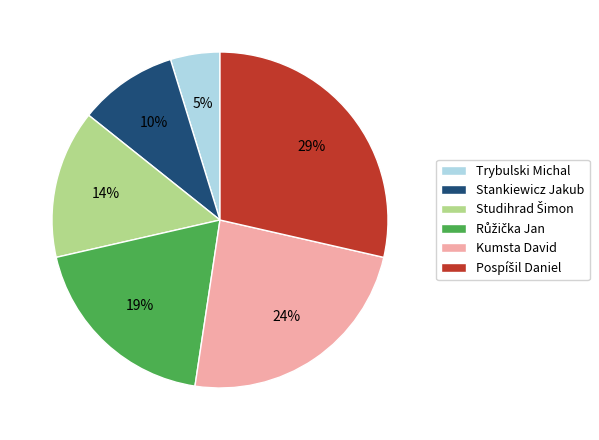

To the nearest percent, what percentage of the pie is Kumsta David?

24%